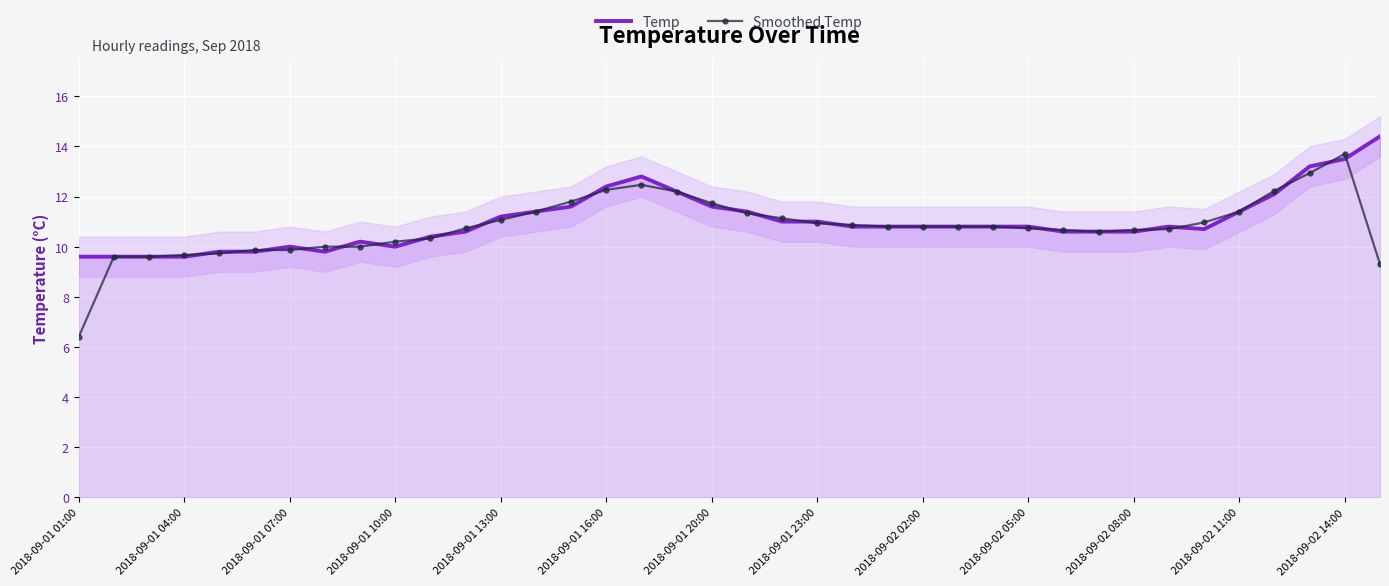

The value of Temp at 2018-09-01 23:00 is 11.0. True or false?

True